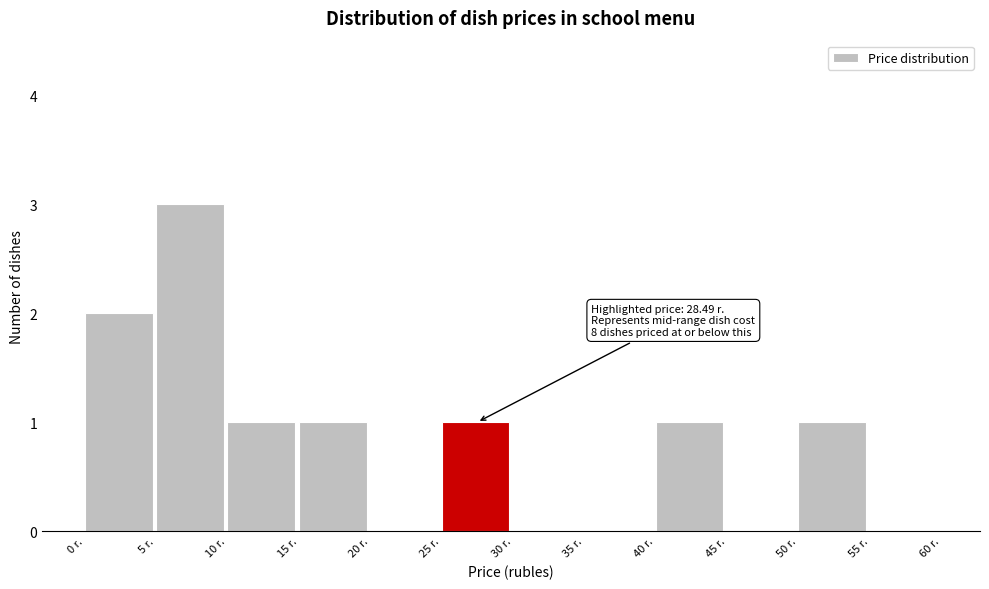

Over which range of the x-axis is the bar tallest?

5 to 10